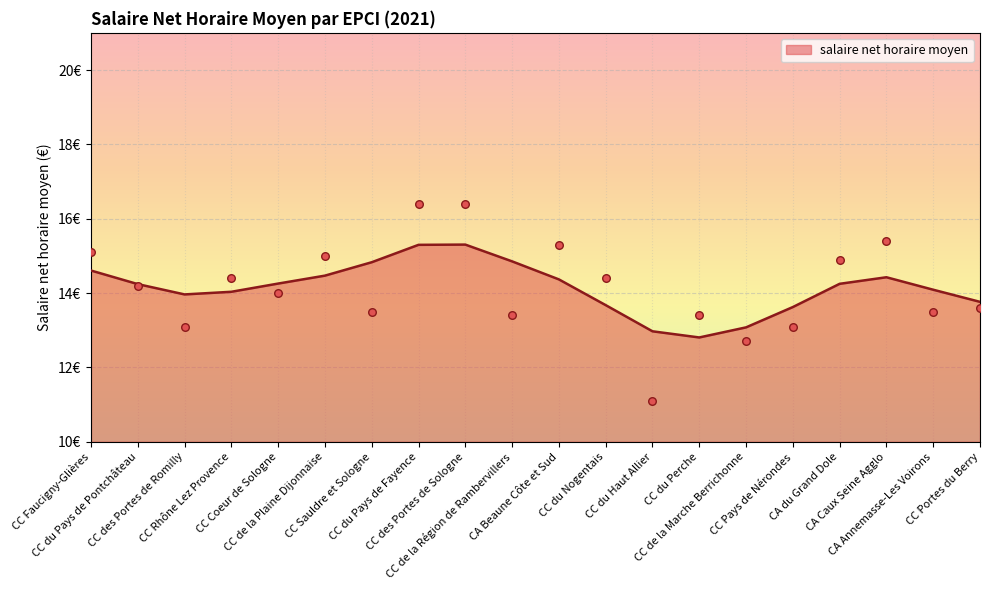

What is the ratio of the value at CC Sauldre et Sologne to the value at CC de la Marche Berrichonne?

1.1